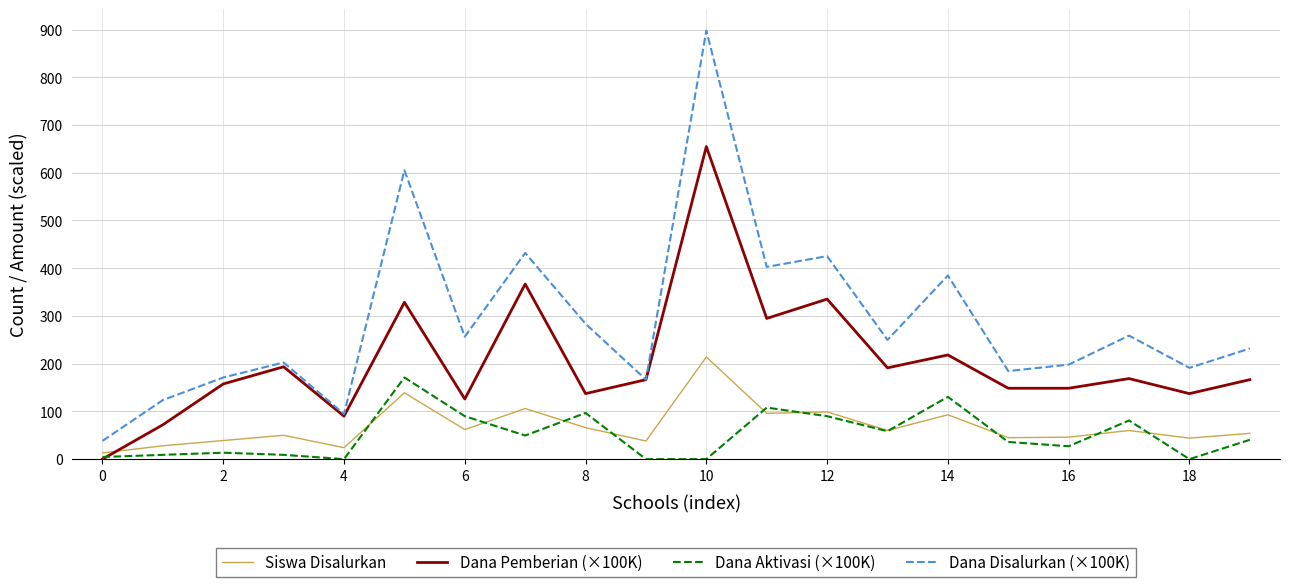

What is the maximum value shown in the chart?

897.8